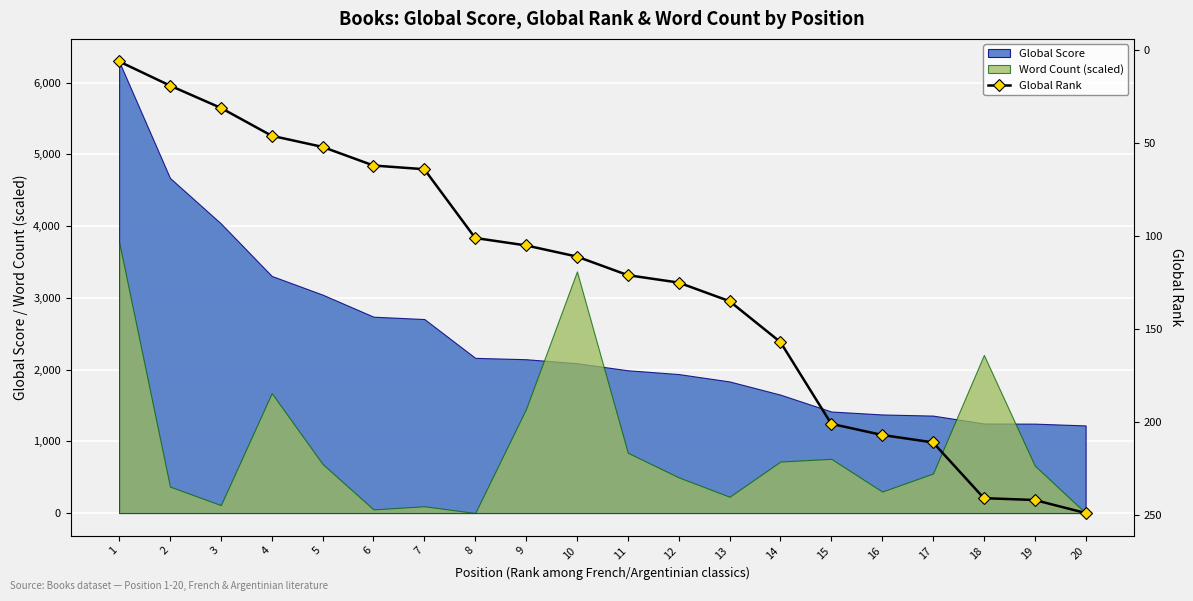

Rank the categories by value from lowest to highest.

1, 2, 3, 4, 5, 6, 7, 8, 9, 10, 11, 12, 13, 14, 15, 16, 17, 18, 19, 20